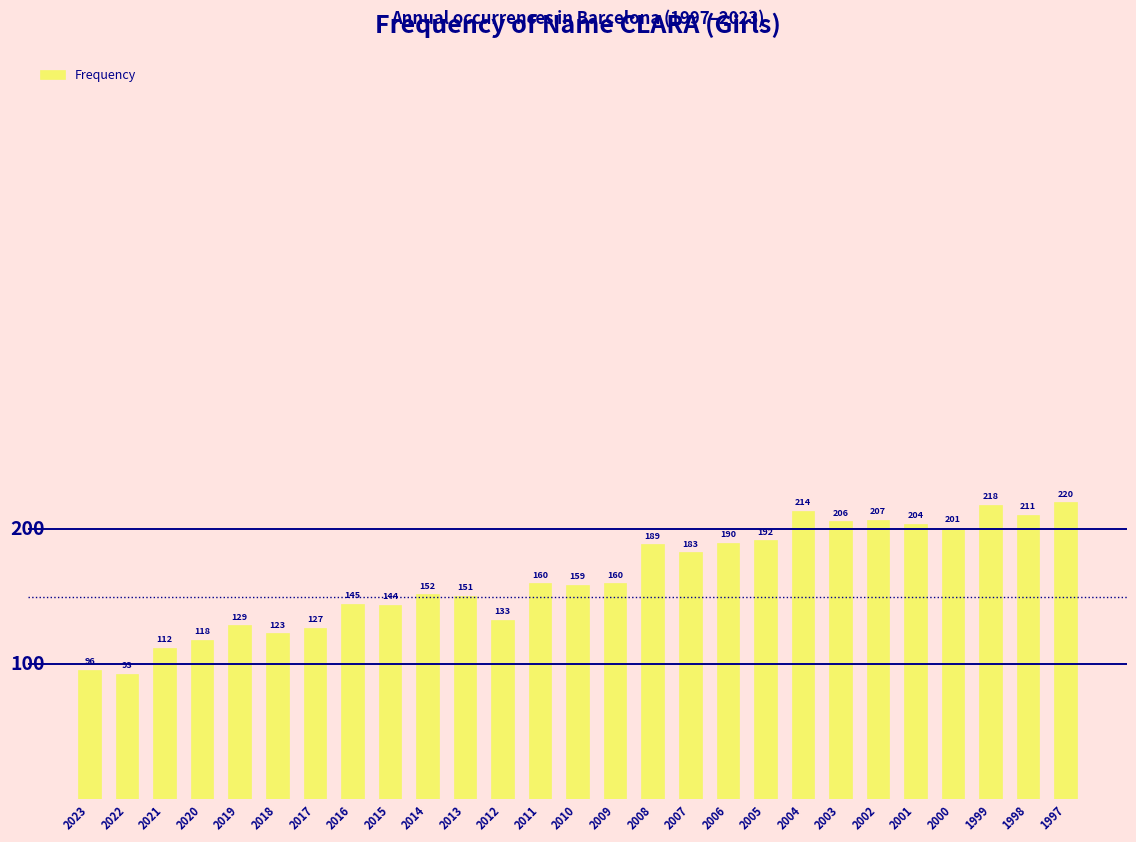

What is the value of the 4th bar from the left?

118